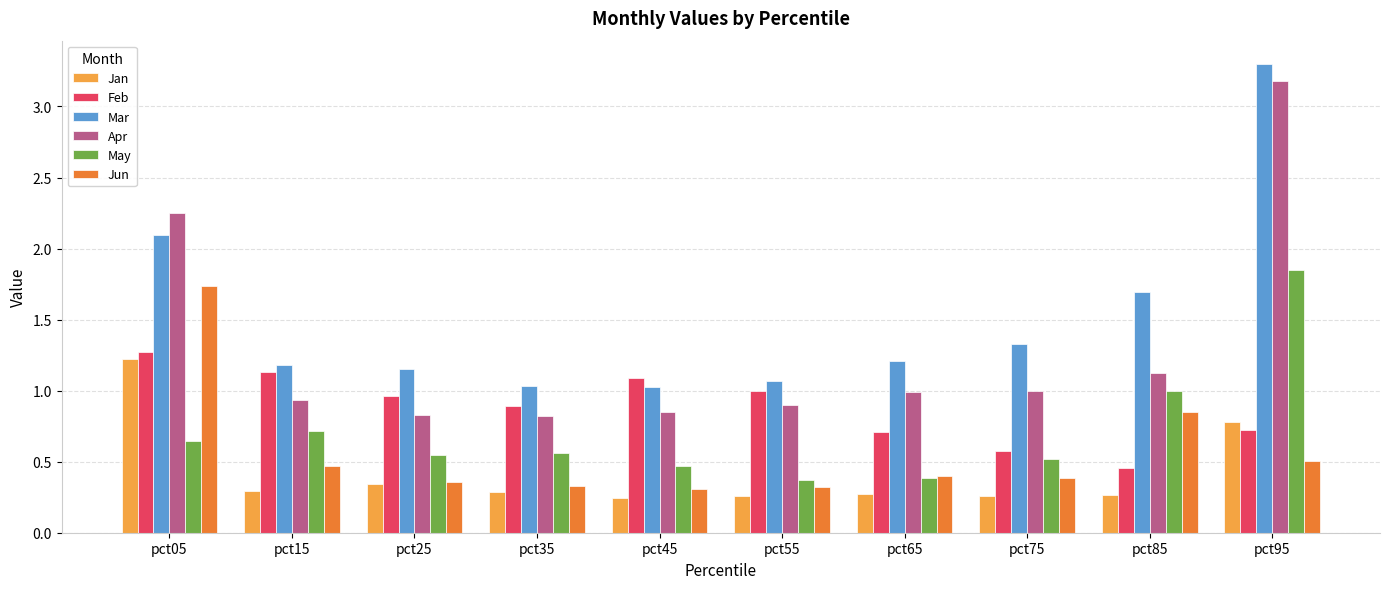

The May series shows 0.6 at pct65. True or false?

False